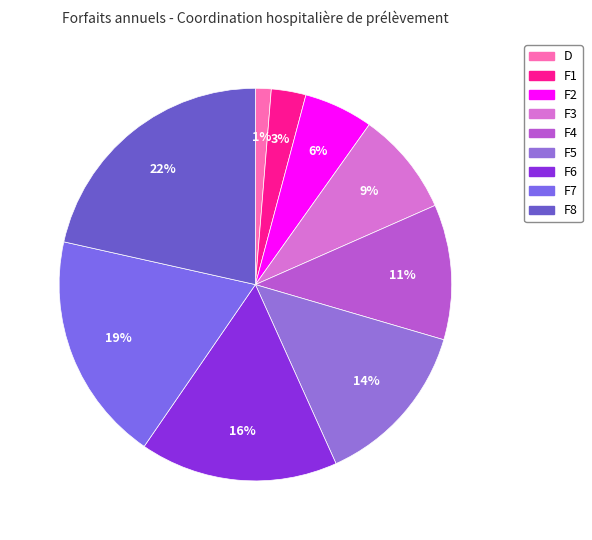

How many segments does this pie chart have?

9